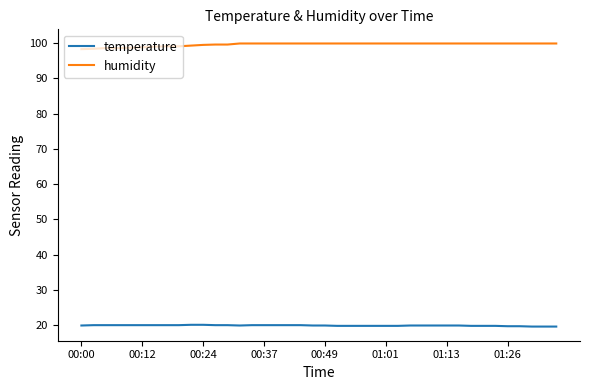

True or false: humidity and temperature cross at least once.

False